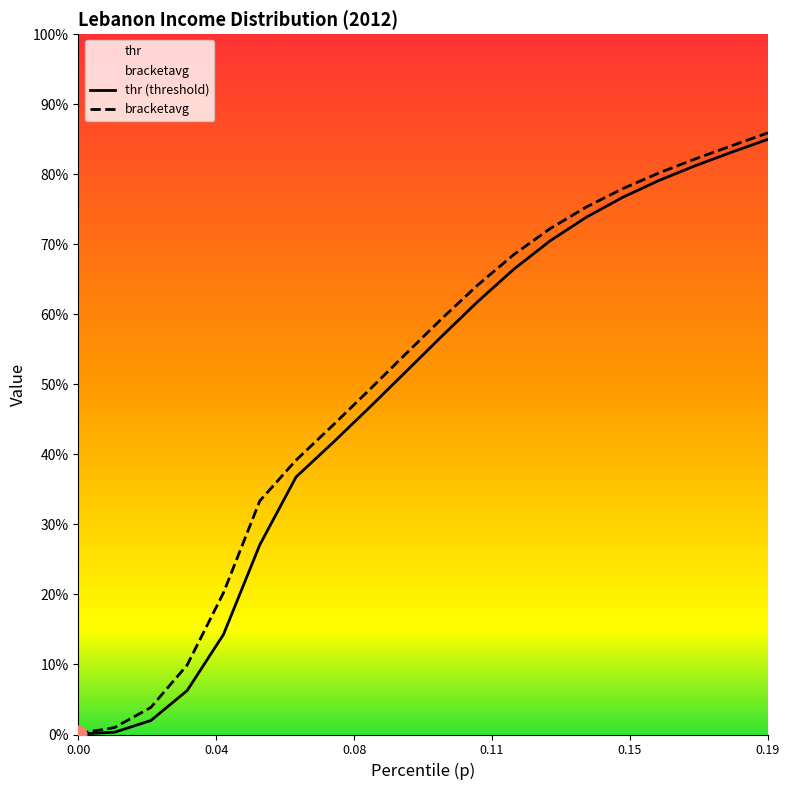

The bracketavg series shows 1724.7 at 0.1. True or false?

False